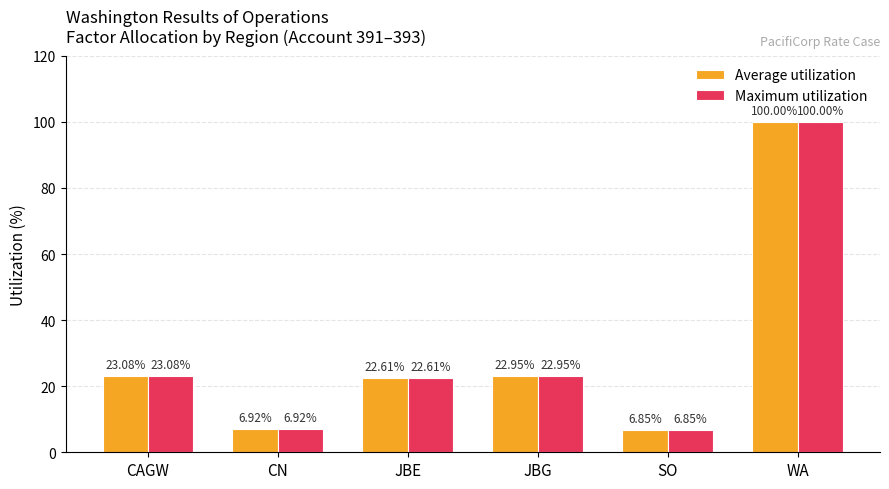

Which category has the highest value in the Average utilization series?

WA